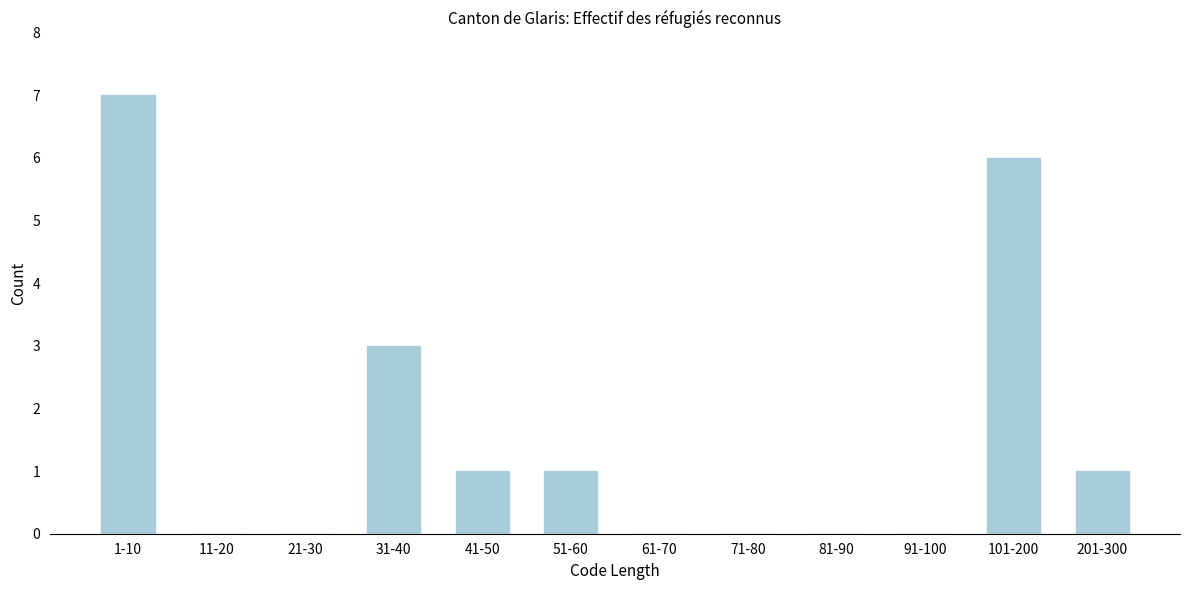

Reading left to right, extract all data points from this chart.

1-10=7	11-20=0	21-30=0	31-40=3	41-50=1	51-60=1	61-70=0	71-80=0	81-90=0	91-100=0	101-200=6	201-300=1